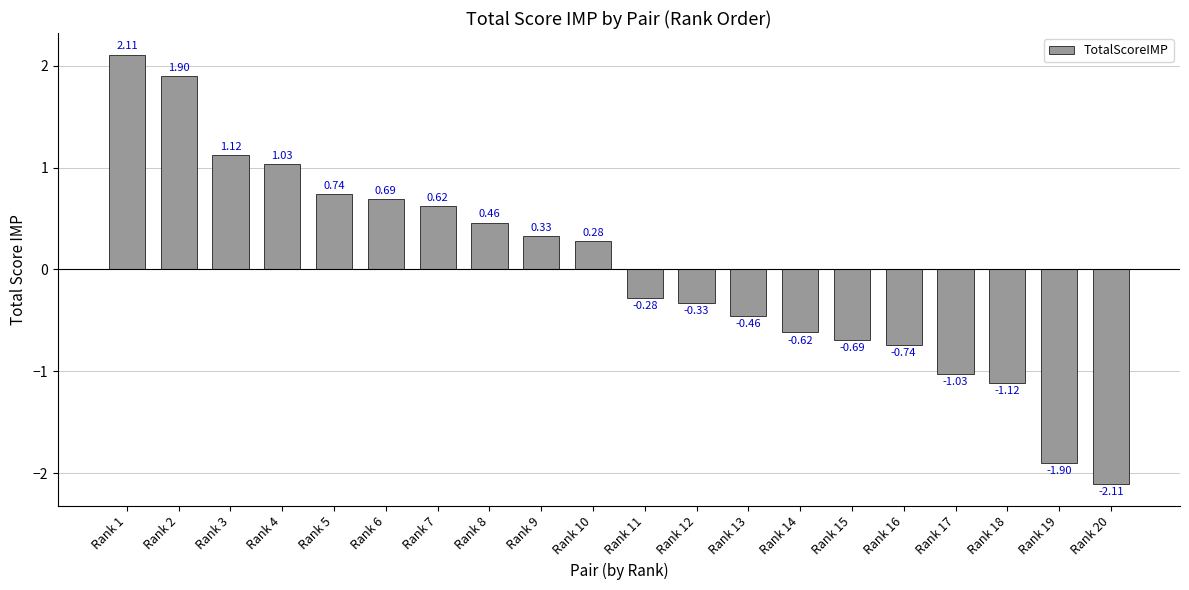

Between Rank 7 and Rank 12, which is larger?

Rank 7